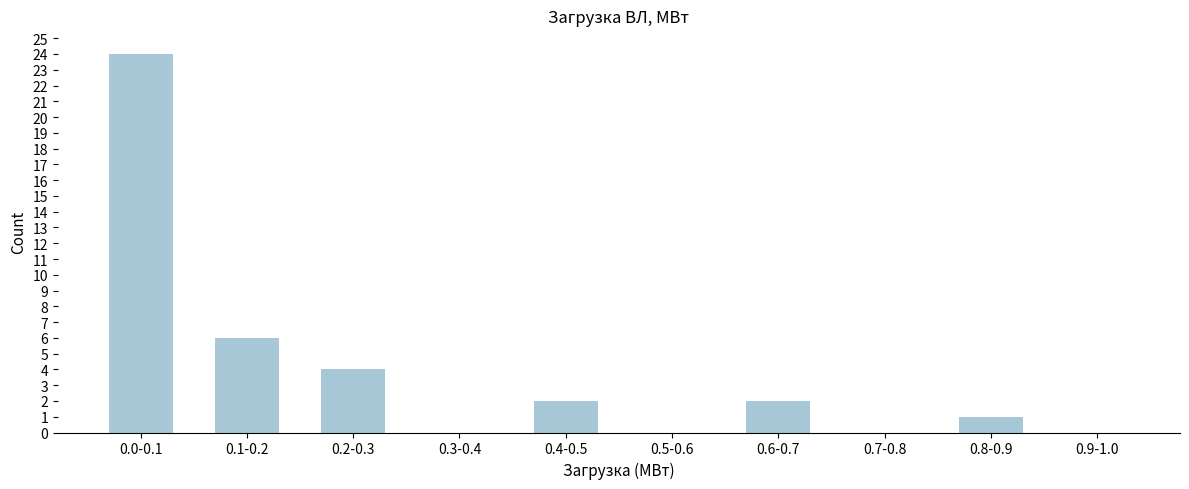

Reading left to right, list all the values displayed in this chart.

0.0-0.1=24	0.1-0.2=6	0.2-0.3=4	0.3-0.4=0	0.4-0.5=2	0.5-0.6=0	0.6-0.7=2	0.7-0.8=0	0.8-0.9=1	0.9-1.0=0